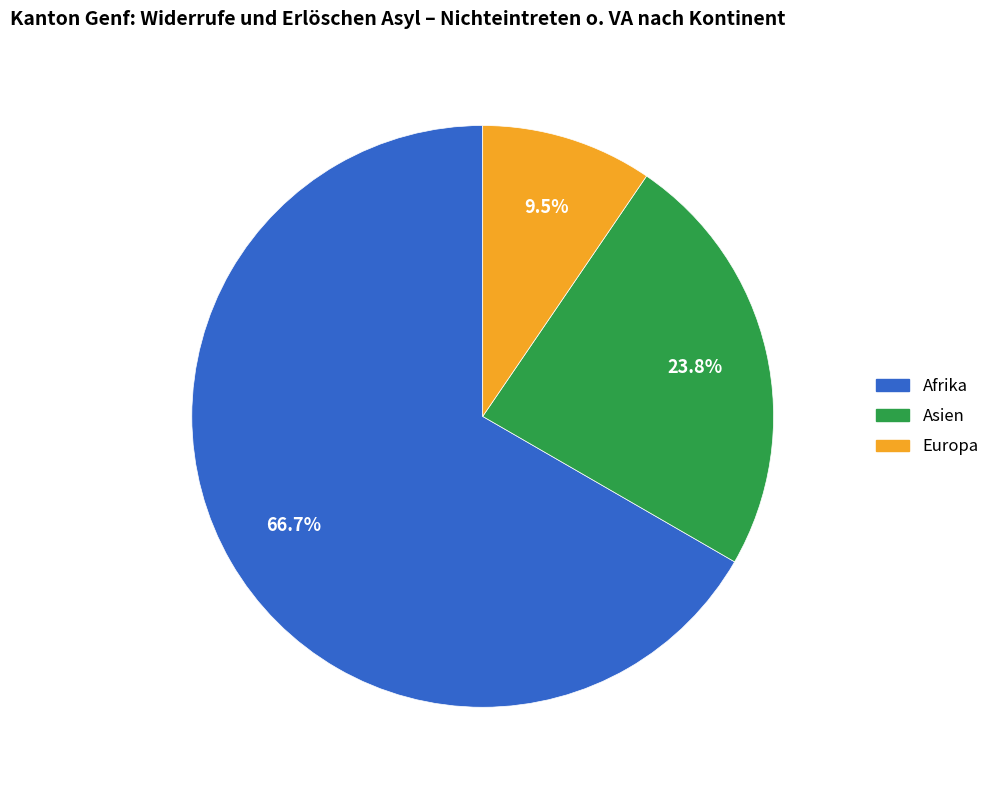

Is there a majority slice in this chart?

Yes